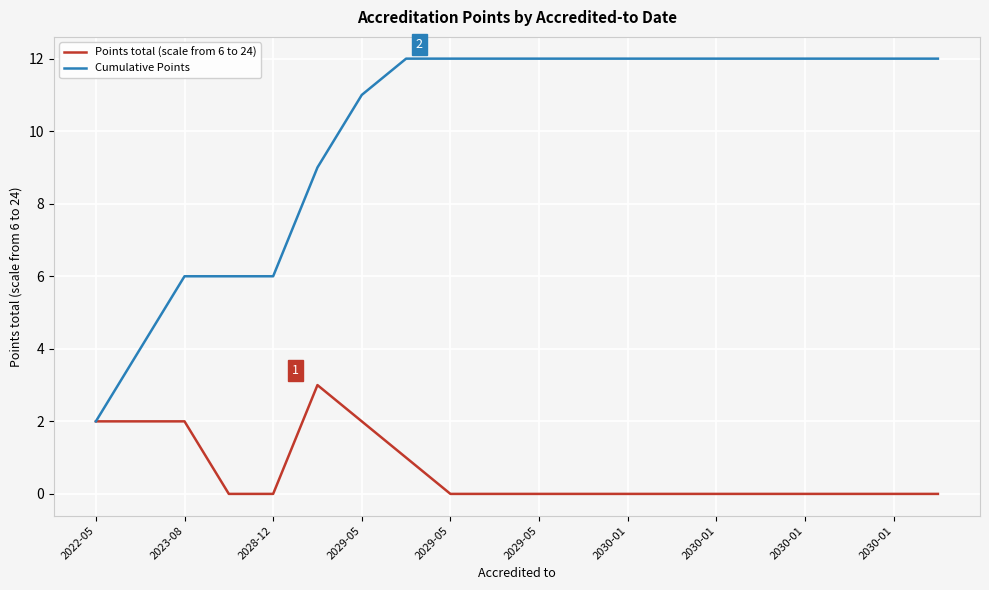

Which series has the largest range (max minus min)?

Cumulative Points